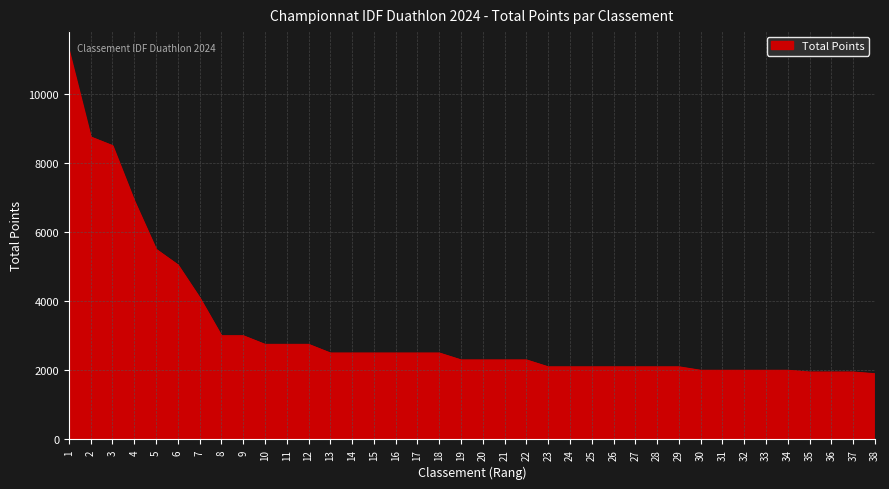

What is the greatest value displayed?

11250